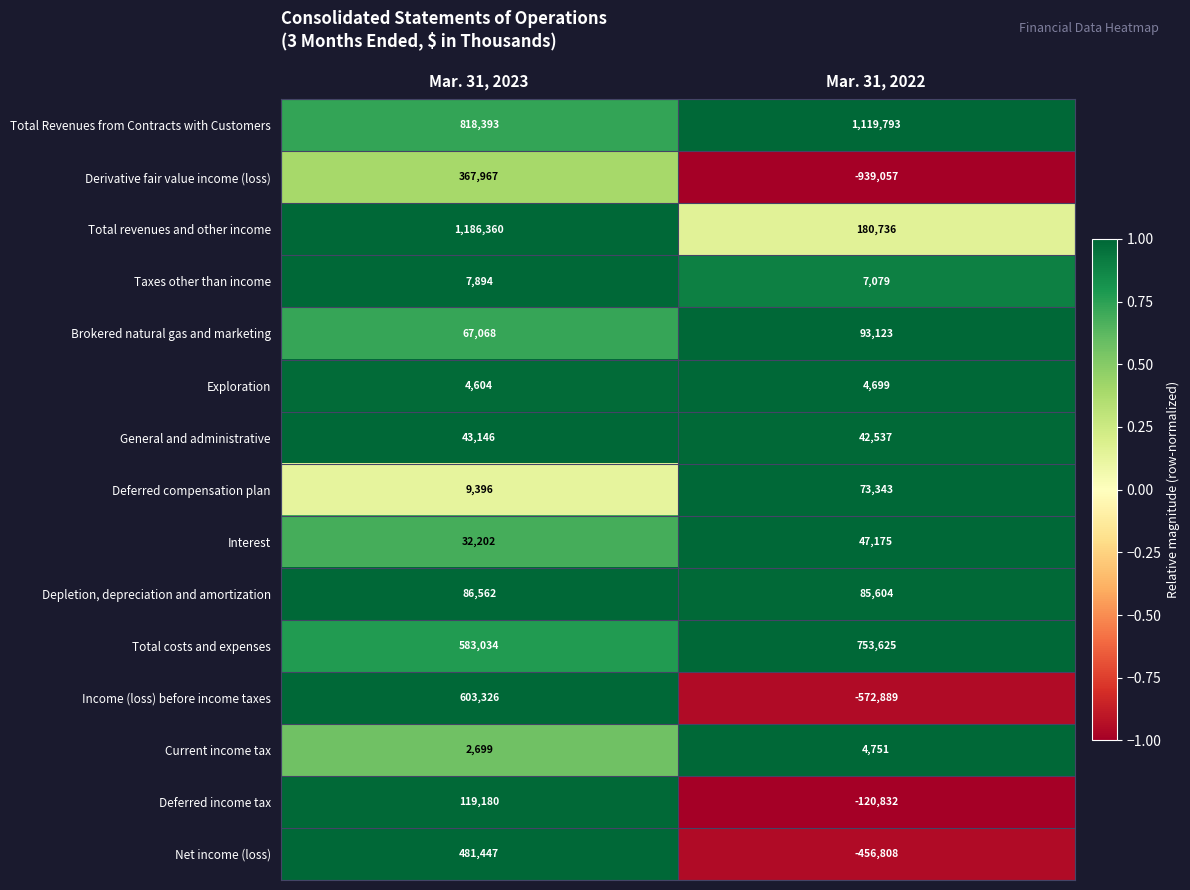

Where is Income (loss) before income taxes nearest to the value 15218?

Mar. 31, 2022